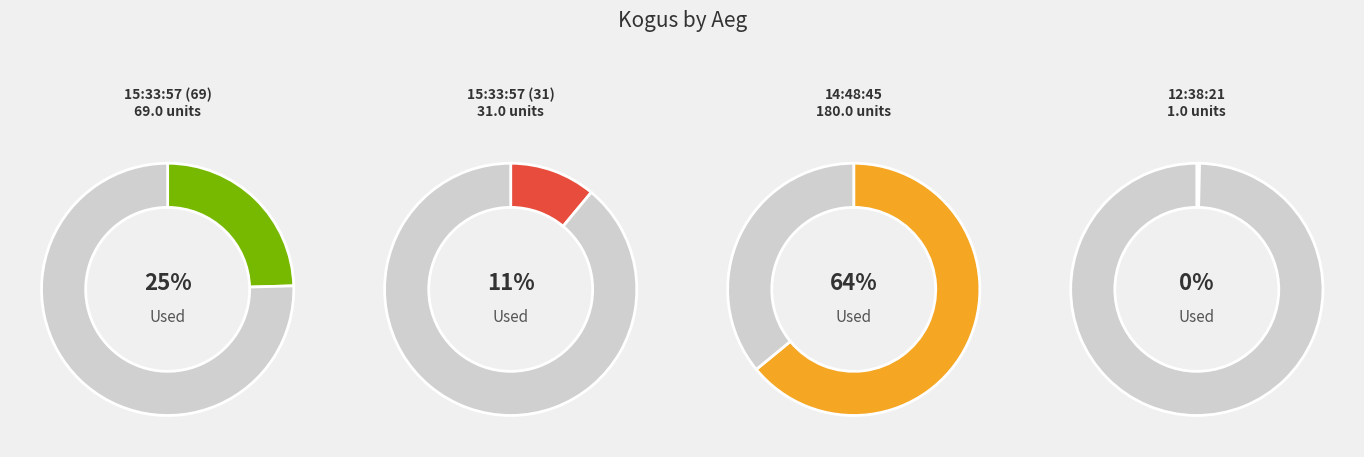

To the nearest percent, what is the combined percentage of 12:38:21 and 14:48:45?

64%